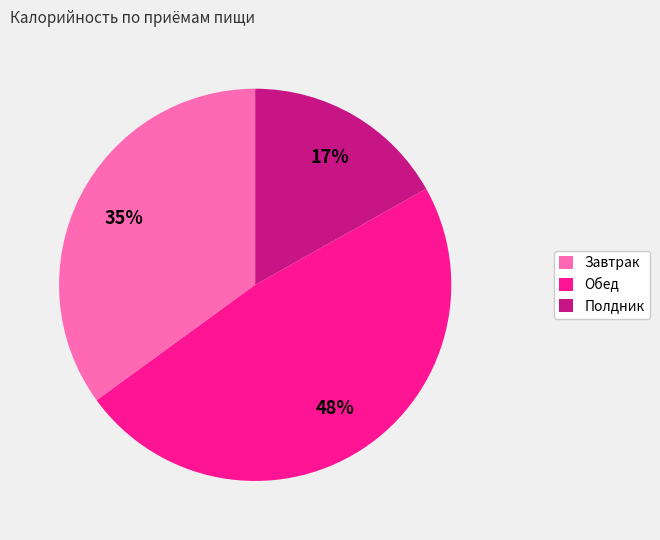

To the nearest percent, what is the average slice percentage?

33%